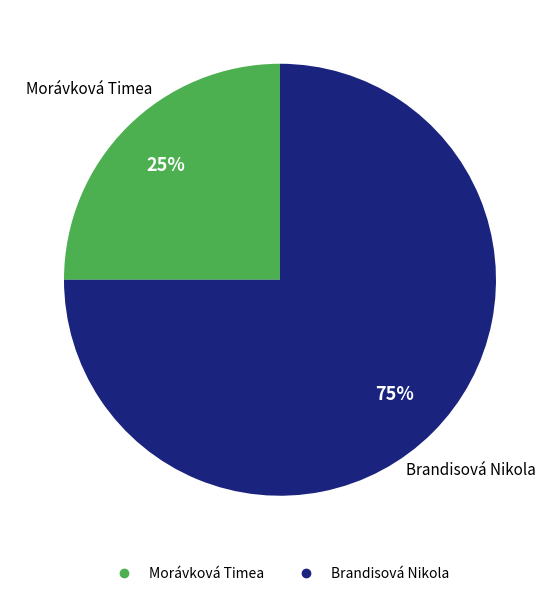

Count the number of slices in the pie.

2